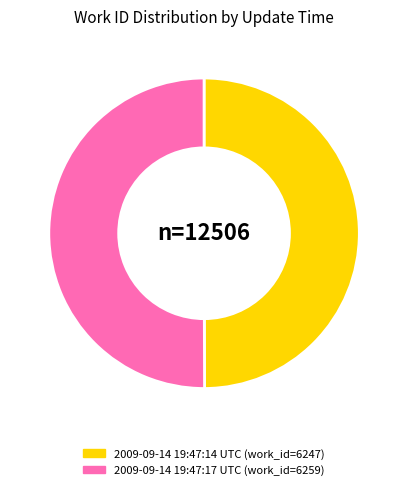

True or false: 2009-09-14 19:47:17 UTC accounts for 50% of the total.

True